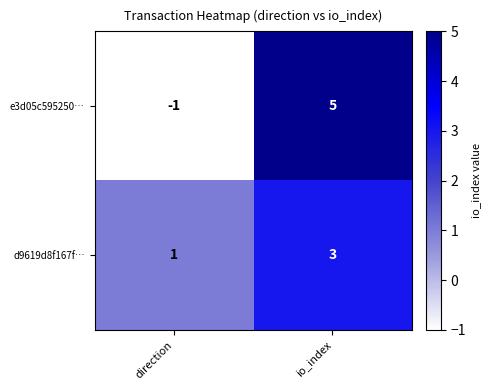

Between direction and io_index, which series saw the biggest shift?

e3d05c595250…